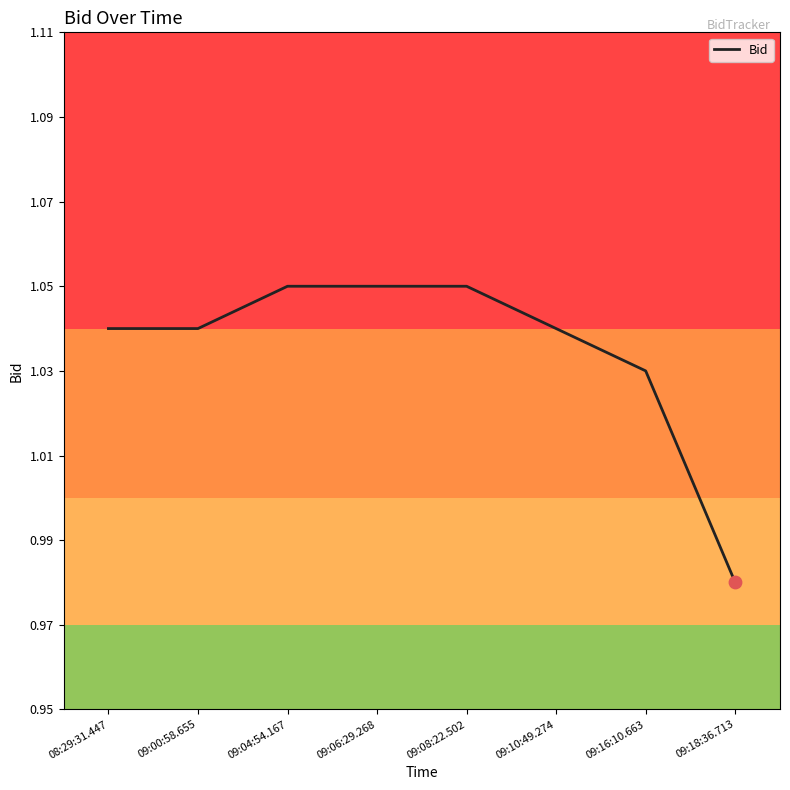

Approximately how many times larger is the value at 09:18:36.713 compared to 09:10:49.274?

0.9